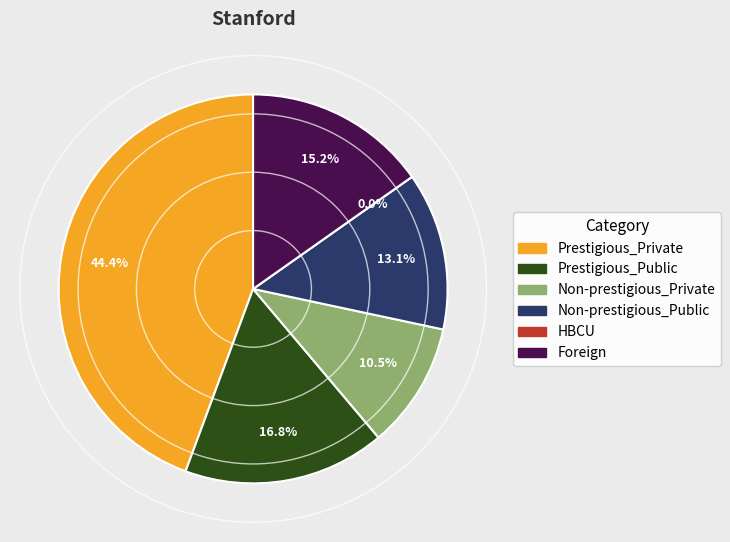

To the nearest percent, what percentage of the pie is Prestigious_Private?

44%